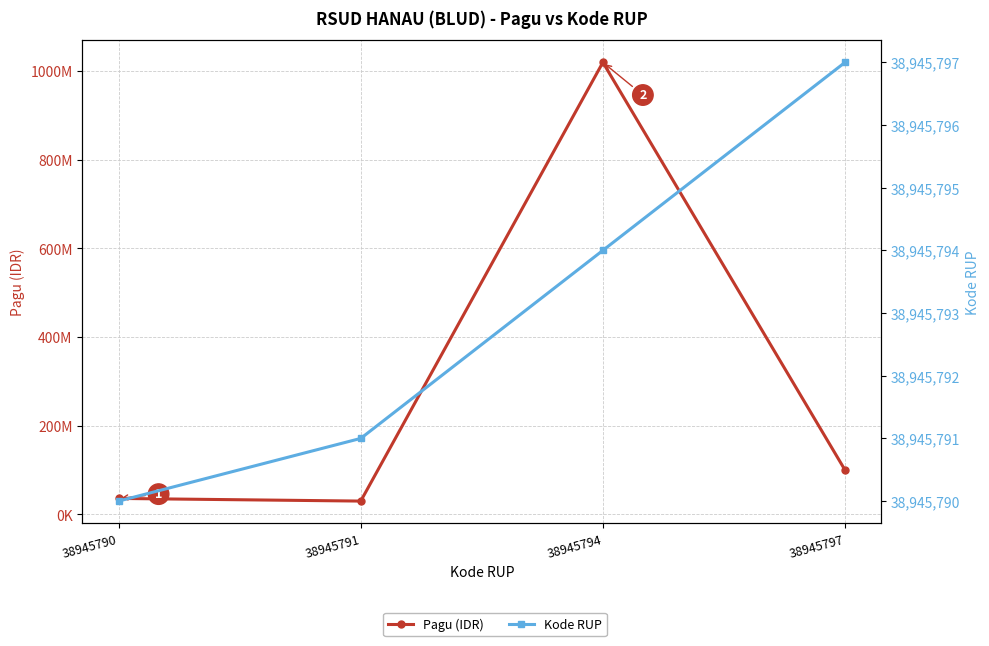

The Kode RUP series shows 51461937 at 38945794. True or false?

False